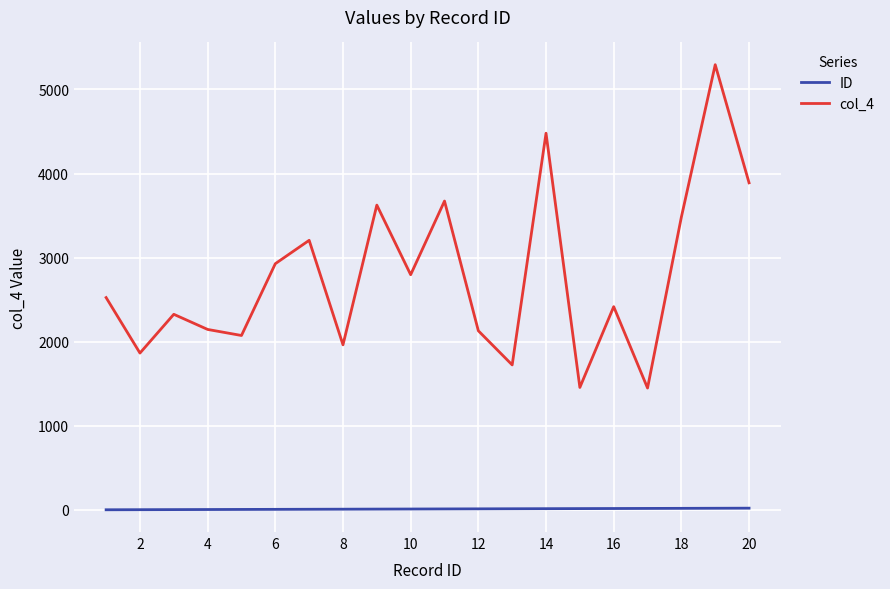

Which series has the widest spread of values?

col_4